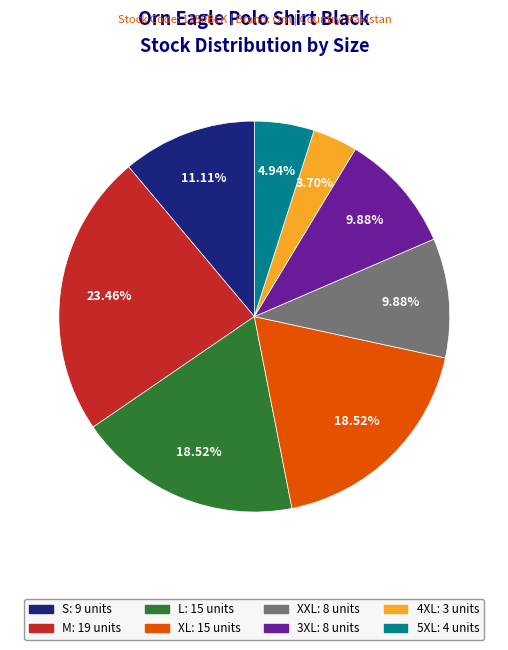

To the nearest percent, what percentage of the pie is XL?

19%